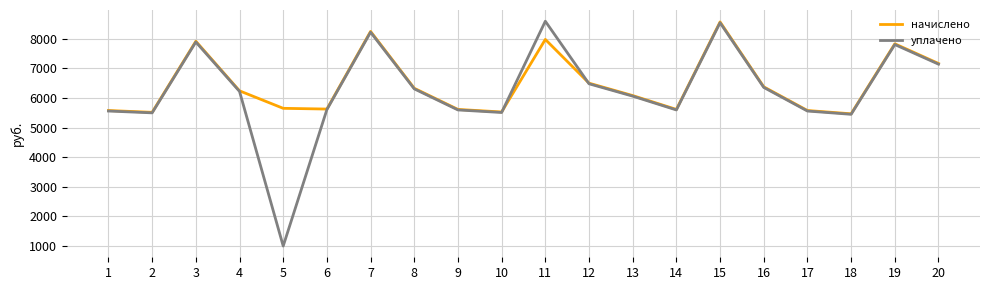

At which category is the sum across all series the highest?

15